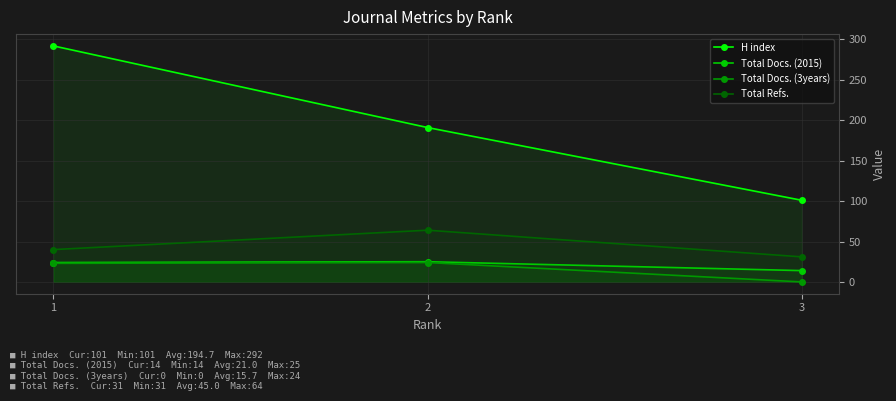

Reading left to right, what are all the values shown in this chart?

H index: 1=292	2=191	3=101
Total Docs. (2015): 1=24	2=25	3=14
Total Docs. (3years): 1=23	2=24	3=0
Total Refs.: 1=40	2=64	3=31